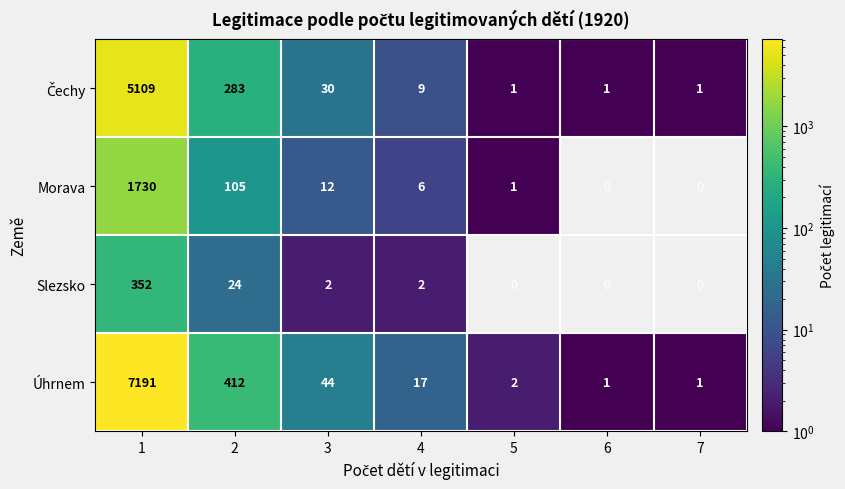

True or false: Úhrnem has a value of 10 at 4.

False